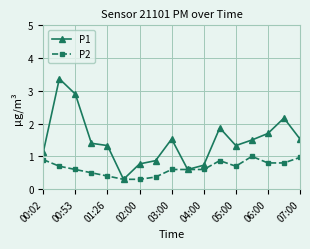

What is the value of the P1 point at the 10th from the left?

0.6